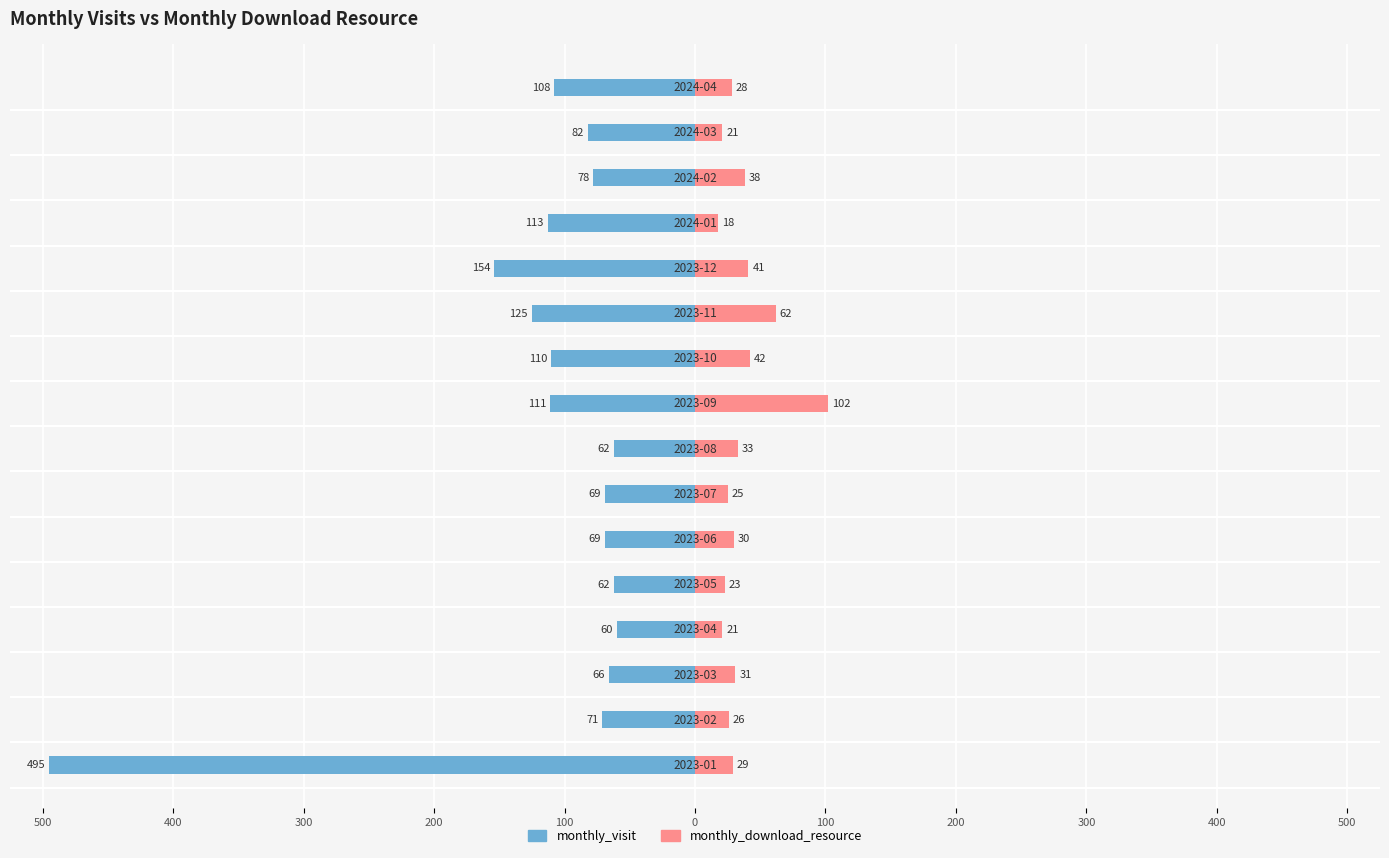

Reading left to right, what are all the values shown in this chart?

monthly_visit: -495	-71	-66	-60	-62	-69	-69	-62	-111	-110	-125	-154	-113	-78	-82	-108
monthly_download_resource: 29	26	31	21	23	30	25	33	102	42	62	41	18	38	21	28